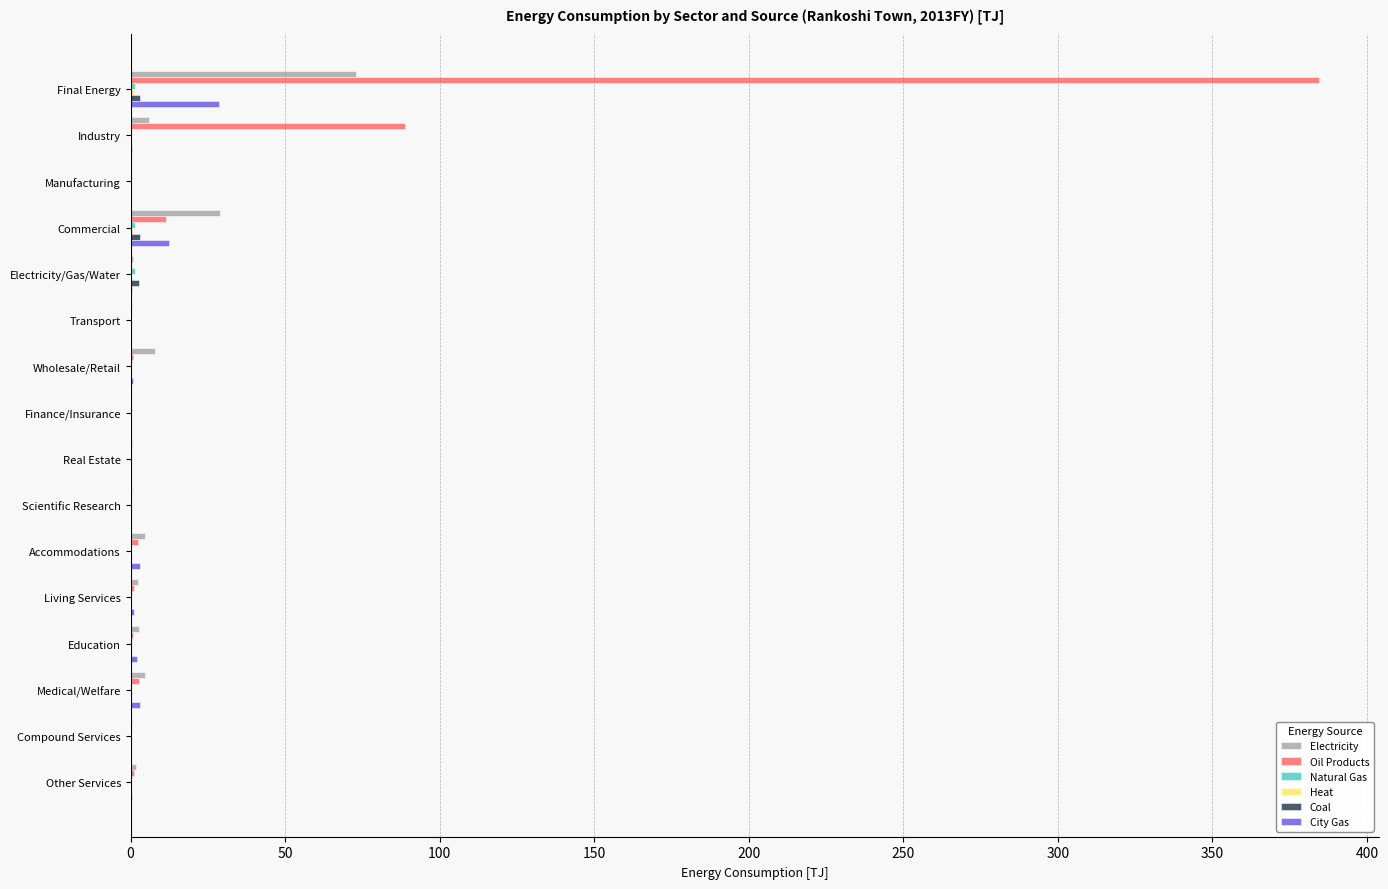

Which series has the largest total across all categories?

Oil Products